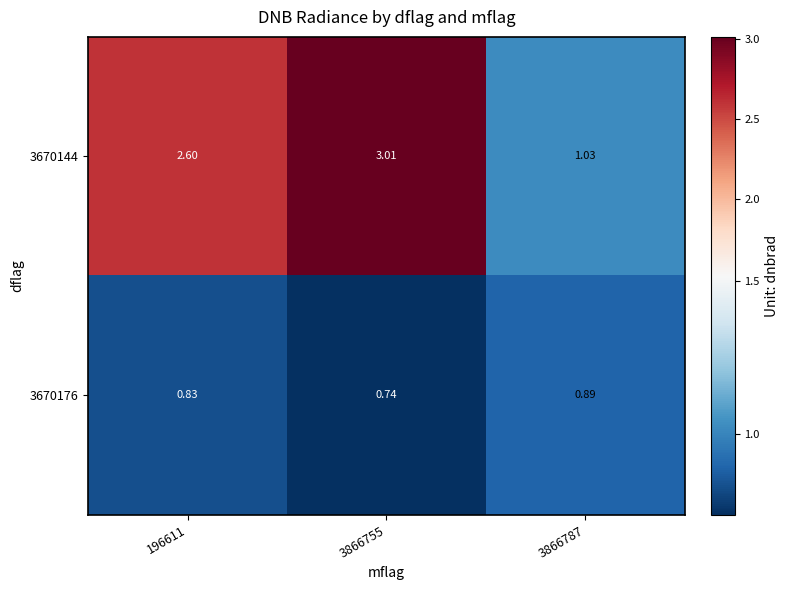

Which series changed the most between 196611 and 3866787?

3670144